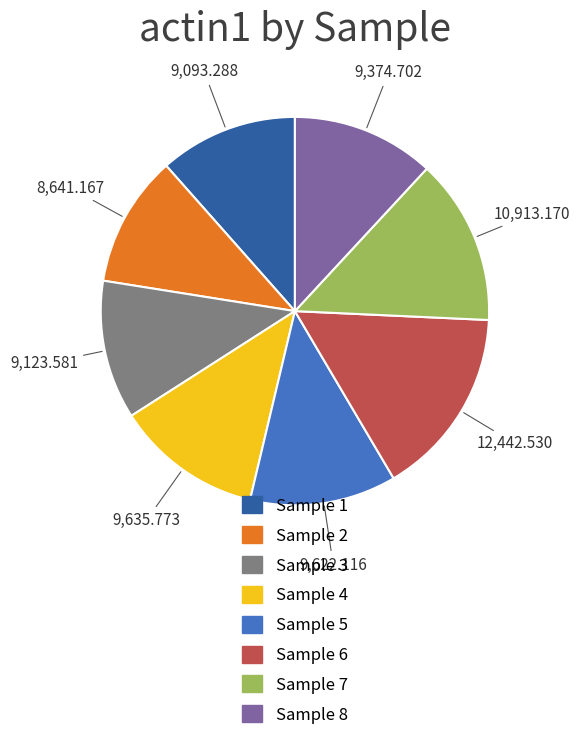

Is there any slice that represents more than half of the pie?

No